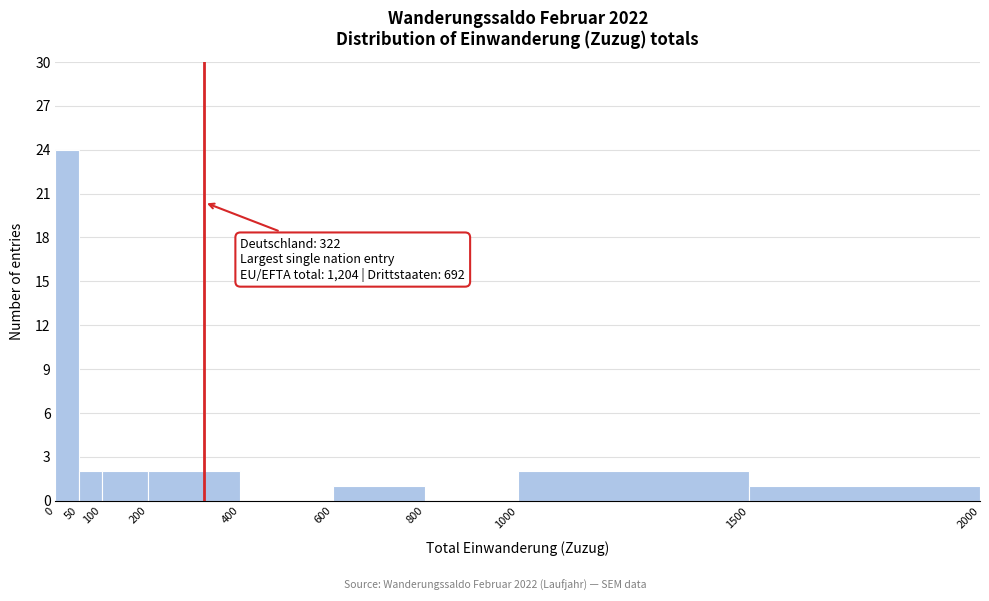

Over which range of the x-axis is the bar tallest?

0 to 50